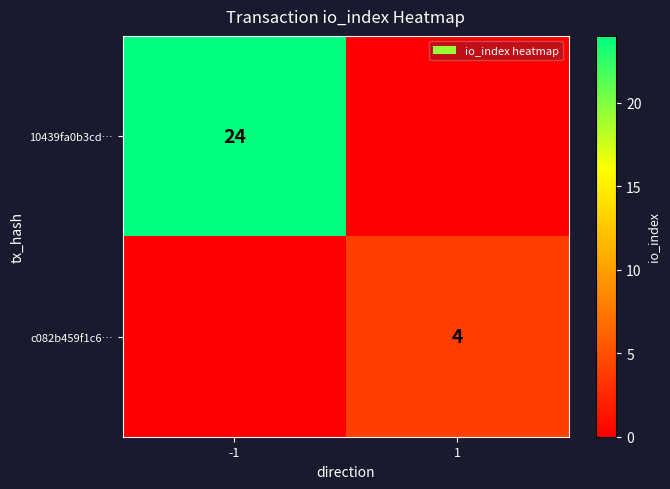

The value of 10439fa0b3cd… at -1 is 24. True or false?

True